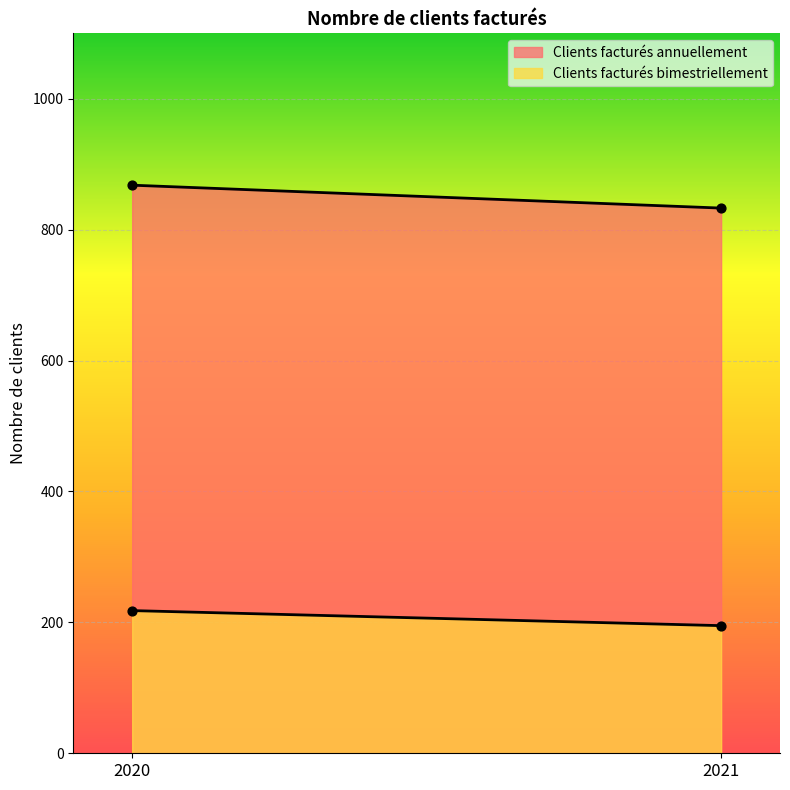

What are all the series names shown in the legend?

Clients facturés annuellement, Clients facturés bimestriellement